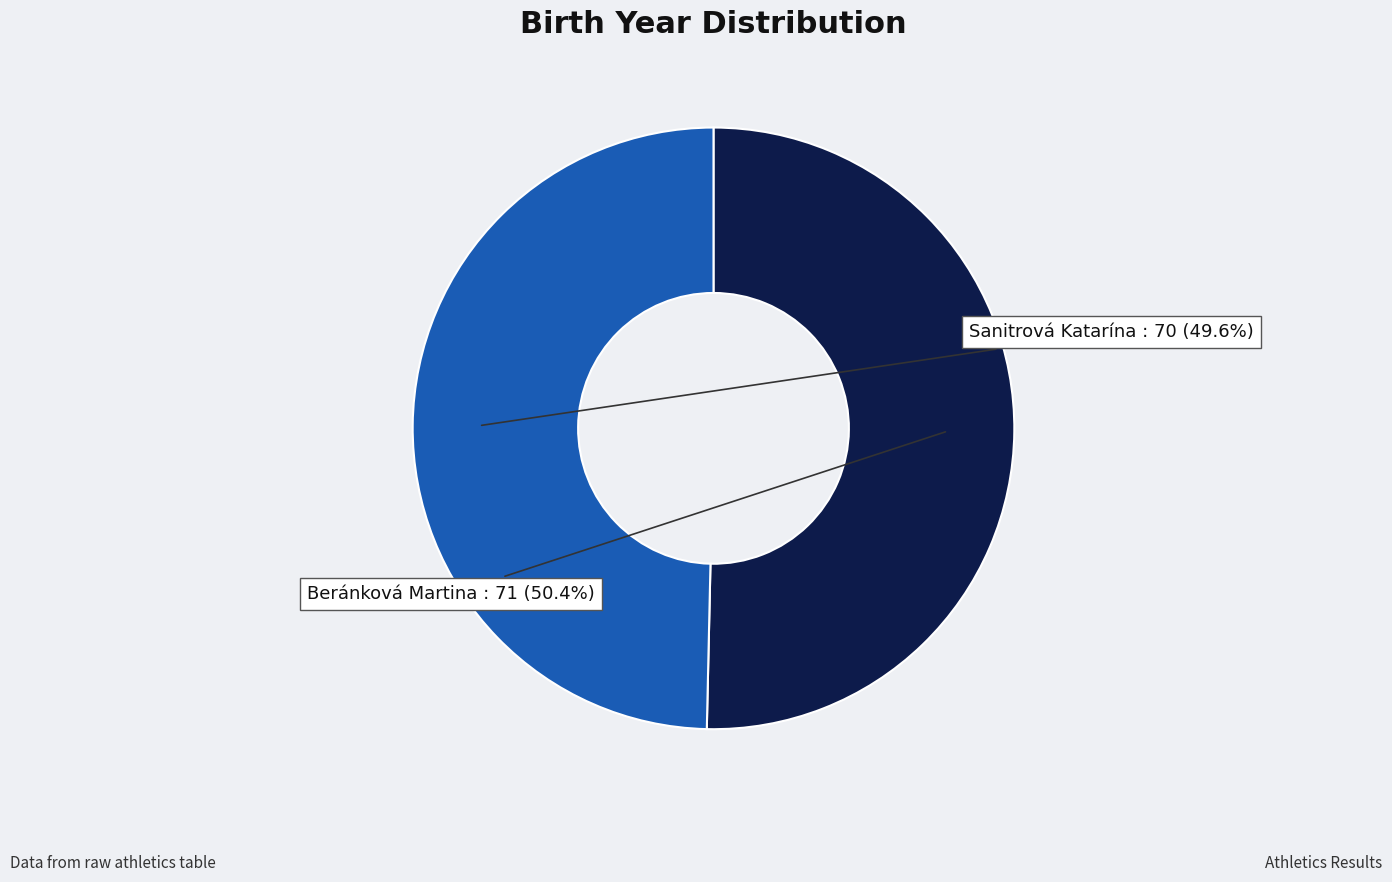

Approximately how many times larger is the value at Beránková Martina compared to Sanitrová Katarína?

1.0